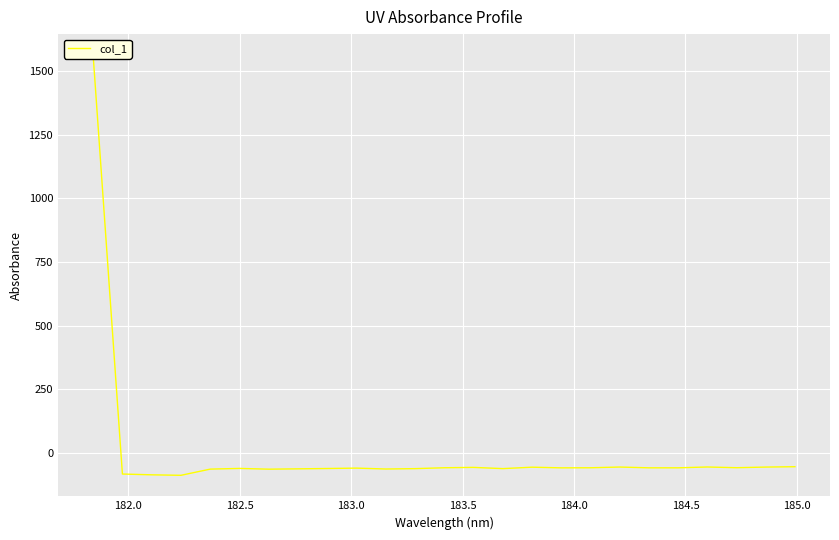

What is the average value?

3.4